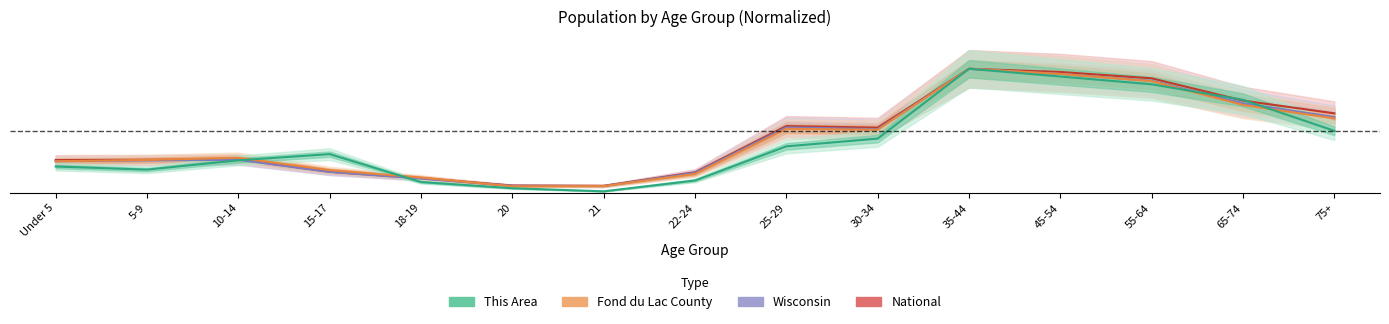

At which label does This Area reach its peak?

35-44